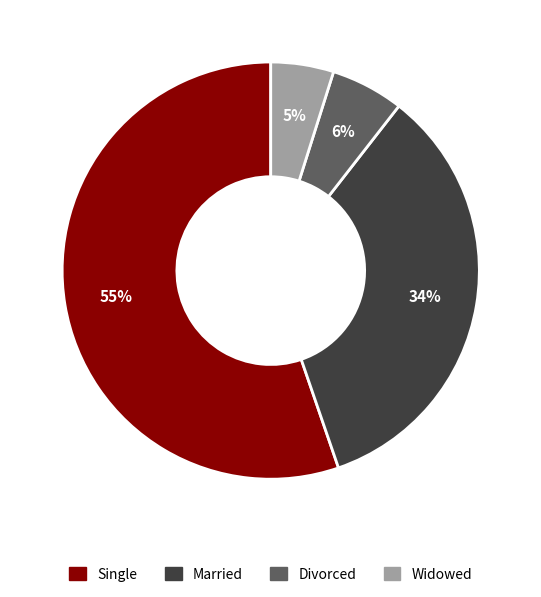

Count the number of slices in the pie.

4